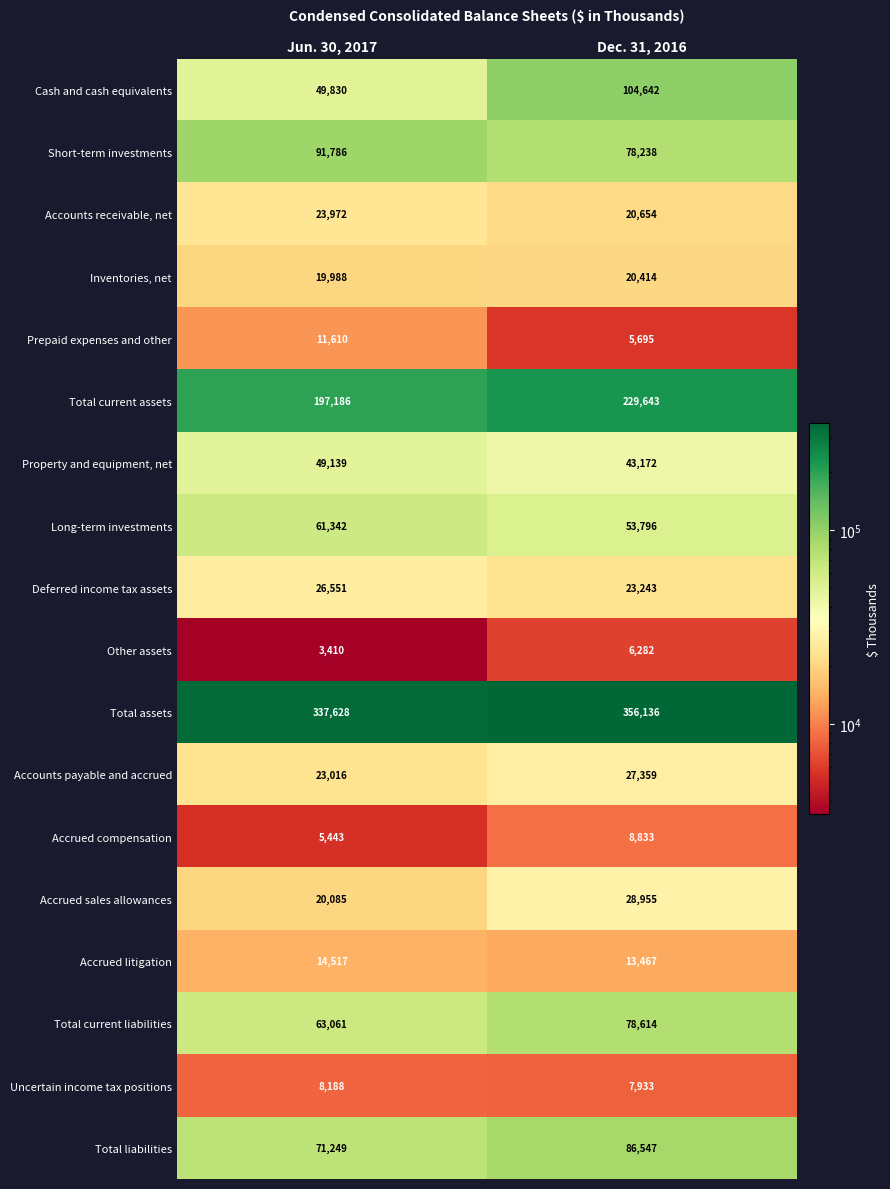

Which series has the largest total across all categories?

Total assets